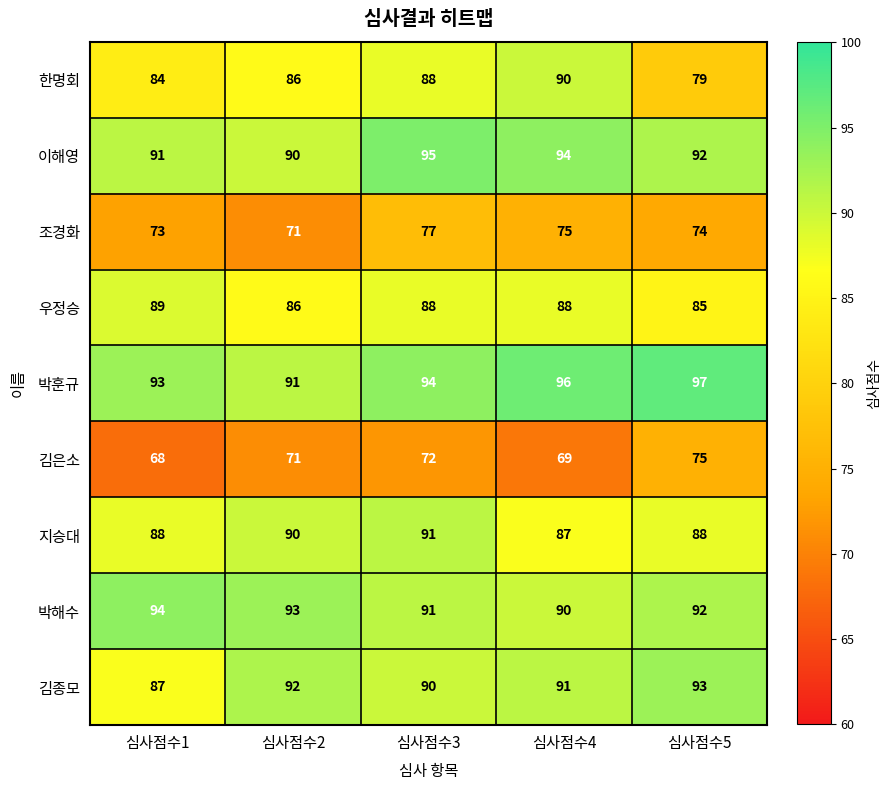

Rank the series by their maximum value, from lowest to highest.

김은소, 조경화, 우정승, 한명회, 지승대, 김종모, 박해수, 이해영, 박훈규